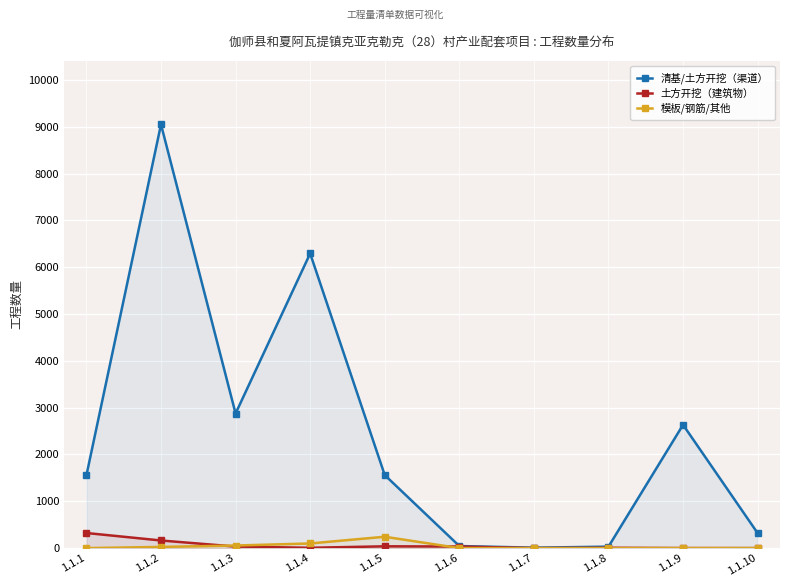

Between 1.1.7 and 1.1.8, which series saw the biggest shift?

清基/土方开挖（渠道）